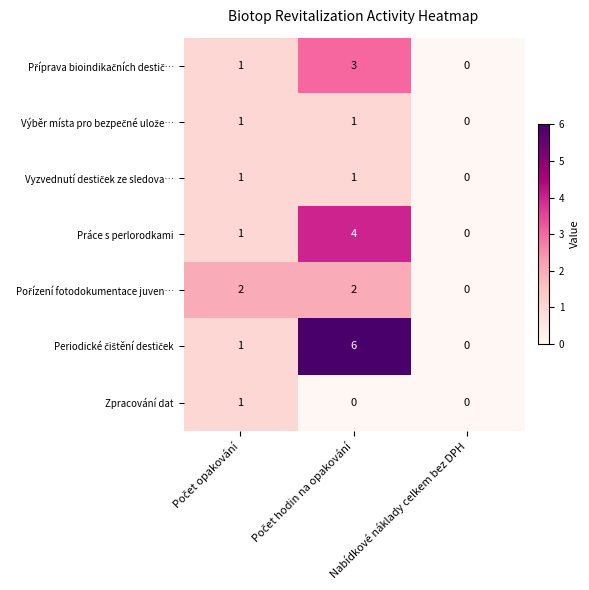

Count the Práce s perlorodkami values in the range 0 to 4.

3